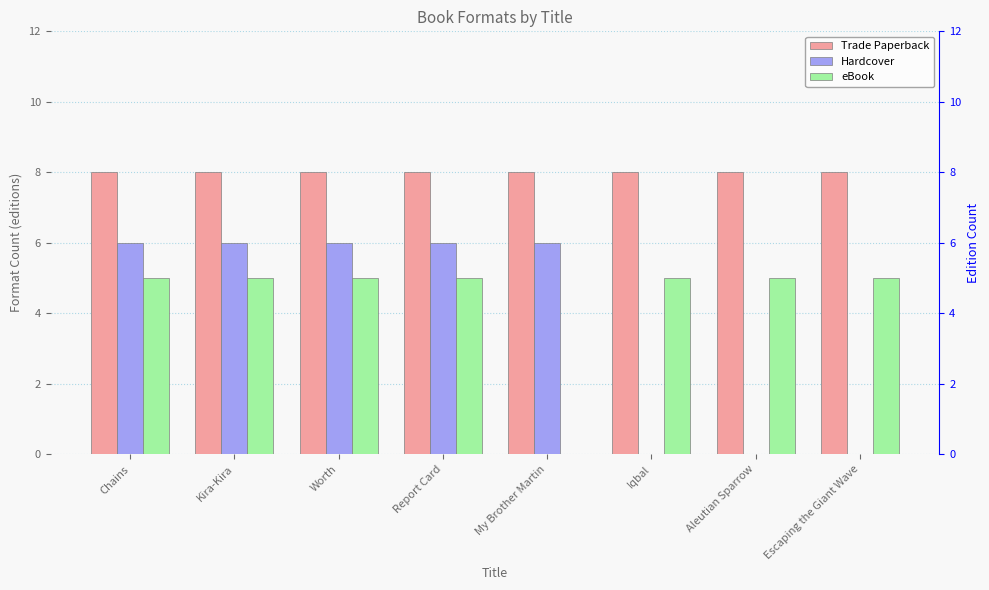

At how many categories does at least one series exceed 5?

8